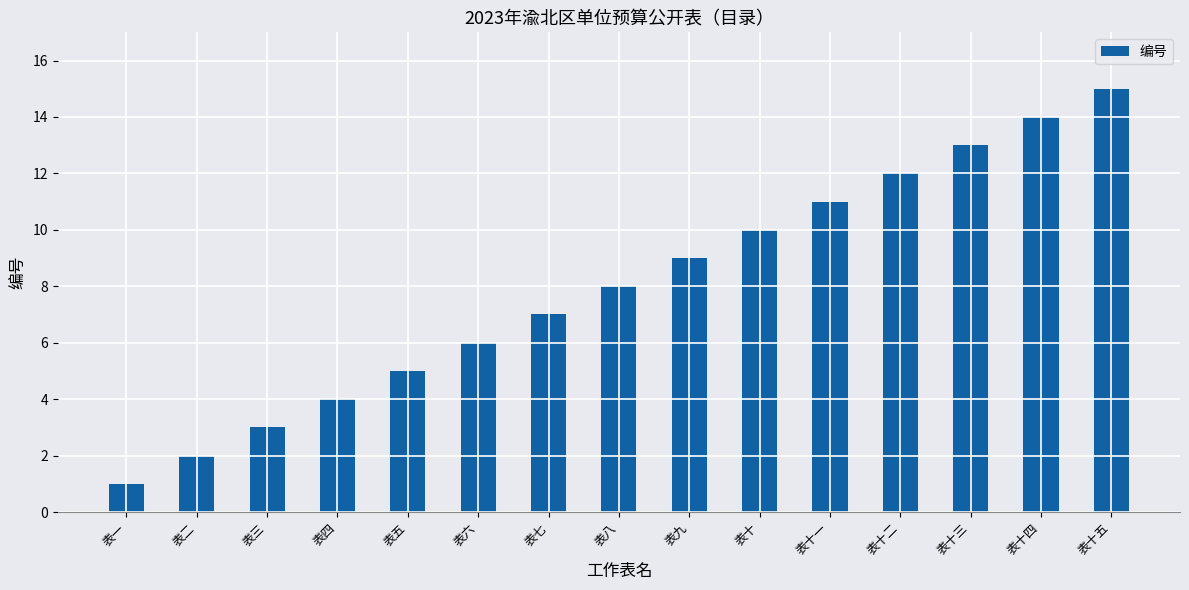

What is the difference between the second highest and second lowest values?

12